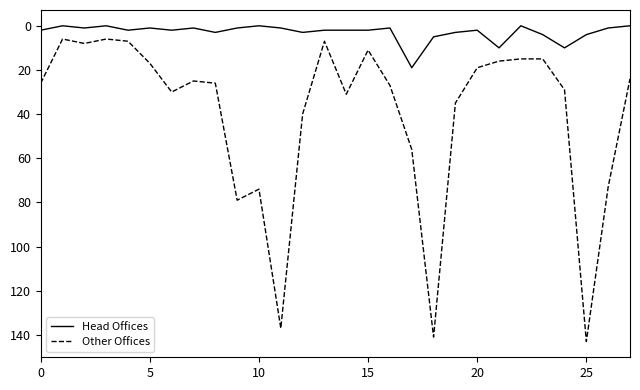

List the series in order of their overall mean, lowest first.

Head Offices, Other Offices